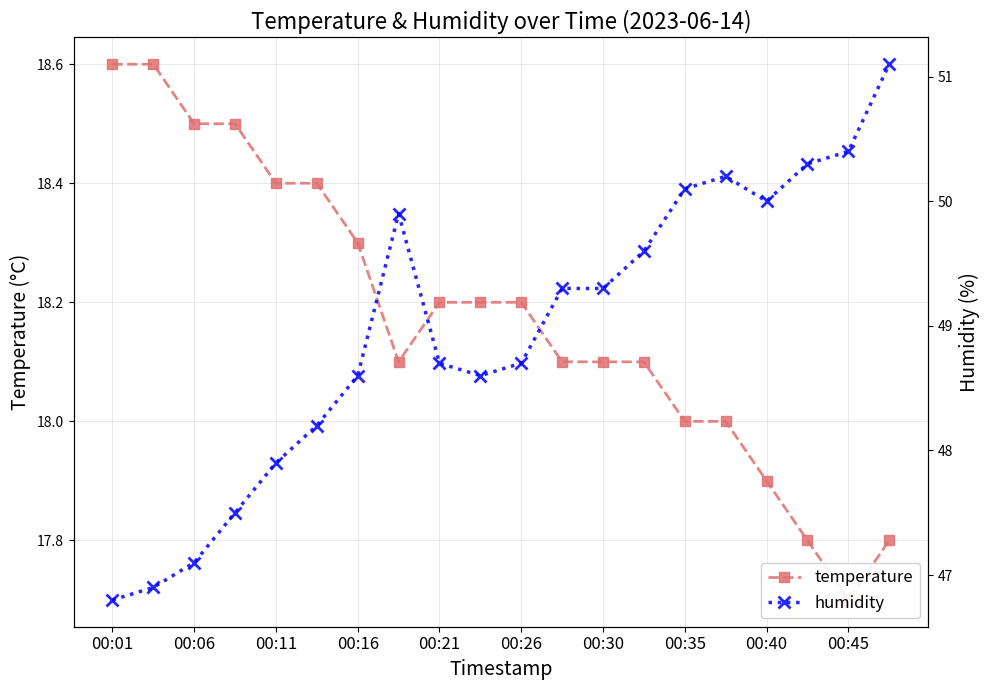

Between 00:01 and 00:45, which is larger?

00:01